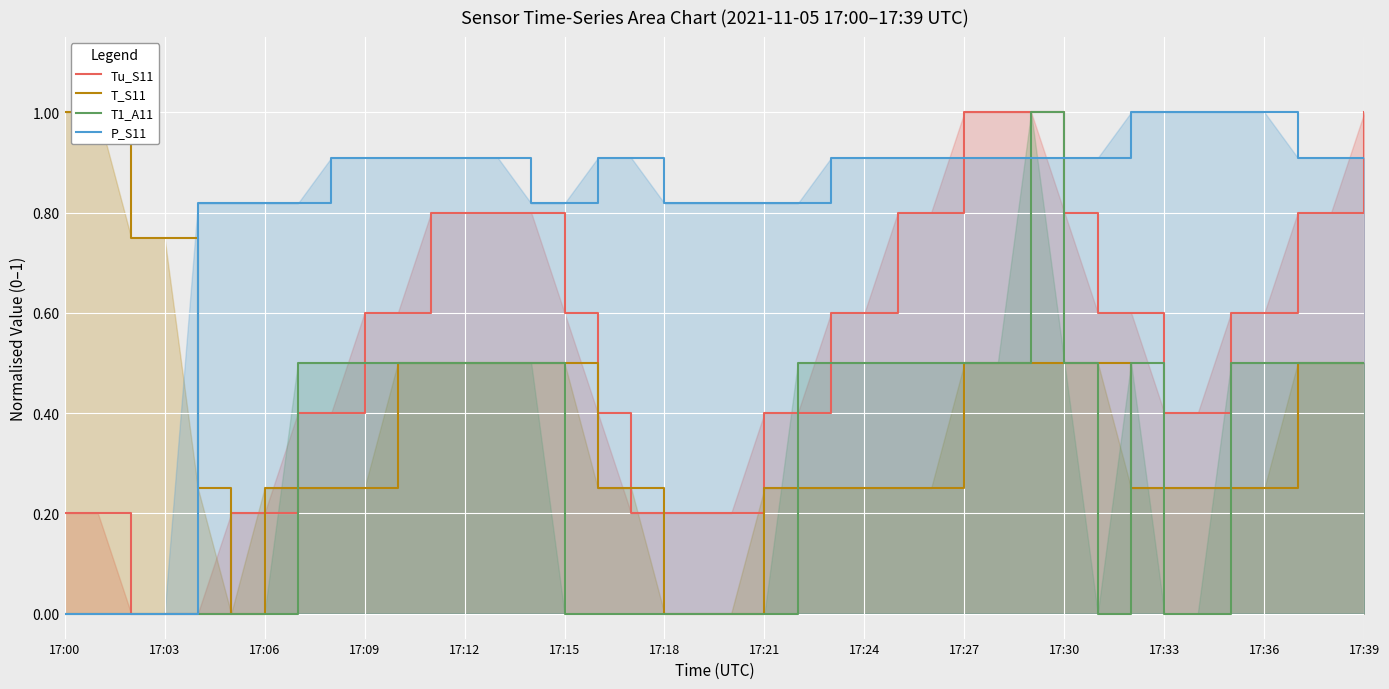

How many intersections are there between Tu_S11 and T_S11?

5